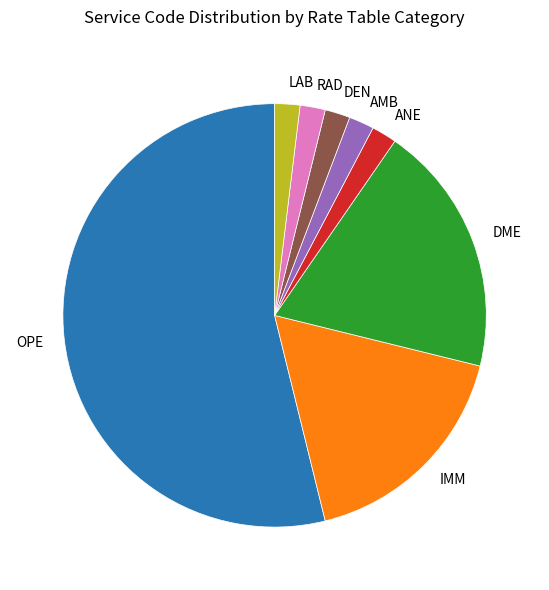

Do ANE and IMM together represent more than half of the pie?

No